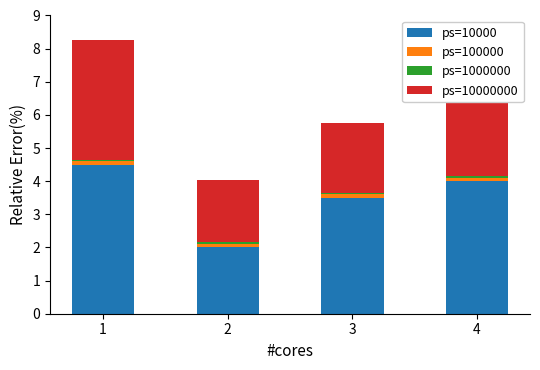

The ps=10000 series shows 4.5 at 1. True or false?

True